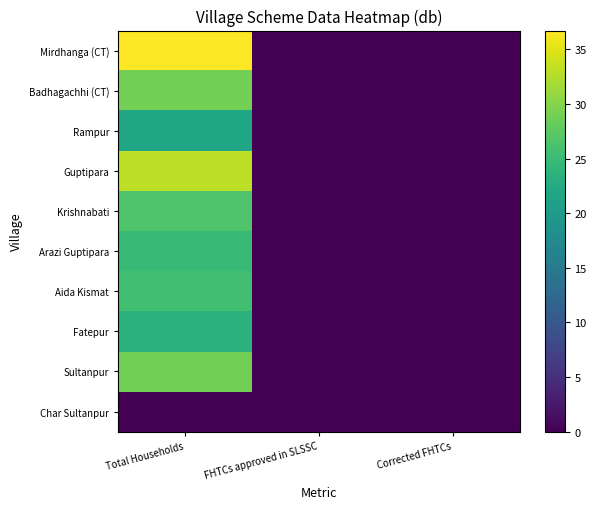

At Total Households, list the series in order from largest to smallest.

Mirdhanga (CT), Guptipara, Badhagachhi (CT), Sultanpur, Krishnabati, Aida Kismat, Arazi Guptipara, Fatepur, Rampur, Char Sultanpur